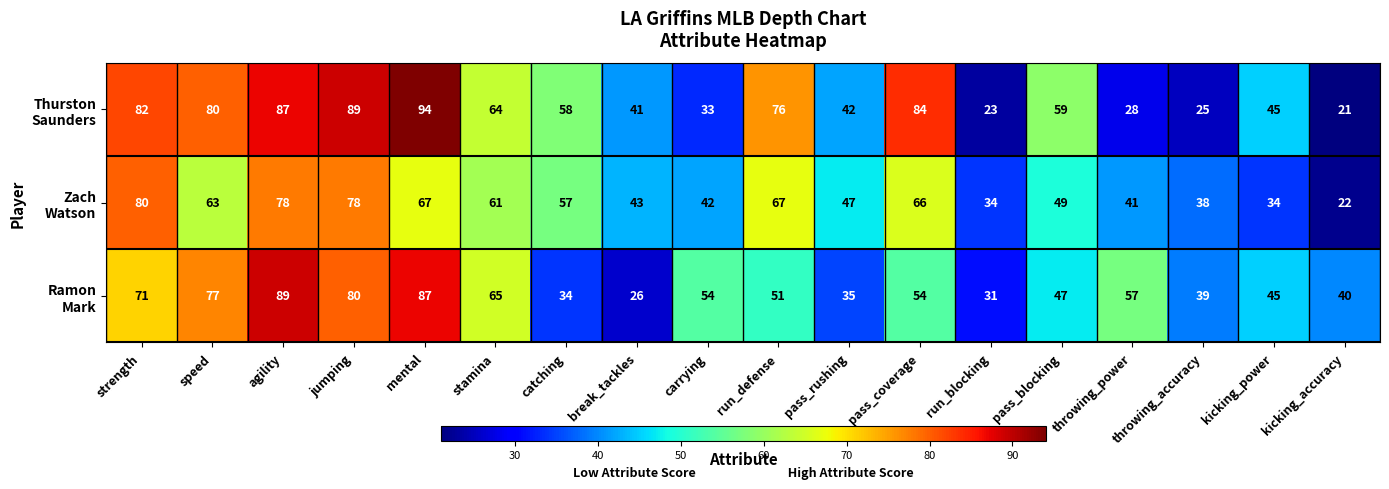

Which category has the highest value across all series?

mental